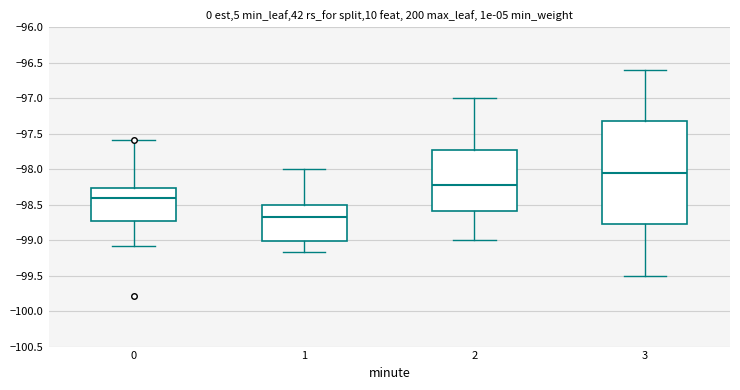

Reading left to right, read every box against the y-axis: the position of its median line, the range the box covers, and the ends of its whiskers. The values are not printed on the chart, so give them approximately, as read against the axis.

0: median -98.40, box -98.70 to -98.25, whiskers -99.10 to -97.60
1: median -98.65, box -99.00 to -98.50, whiskers -99.15 to -98.00
2: median -98.20, box -98.60 to -97.70, whiskers -99.00 to -97.00
3: median -98.05, box -98.75 to -97.30, whiskers -99.50 to -96.60